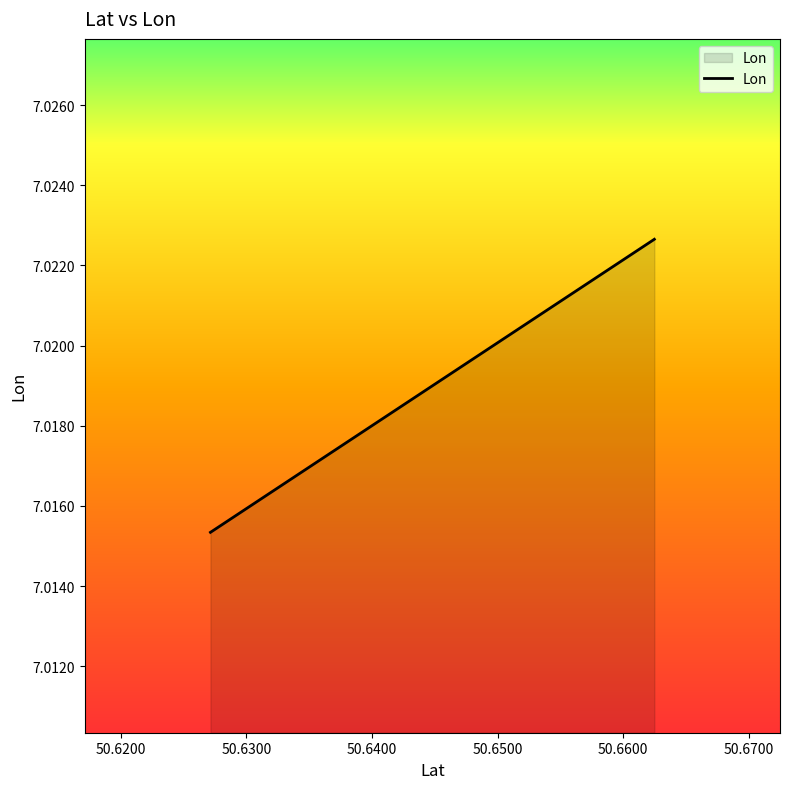

How many lines are shown in the chart?

1